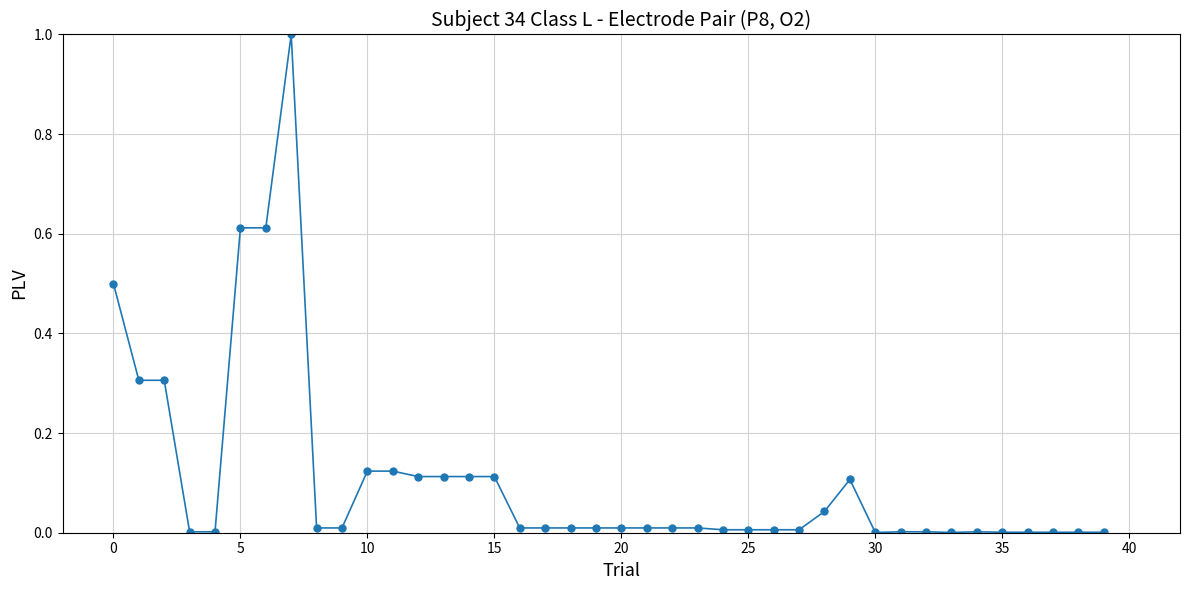

What is the sum of all values?

4.3